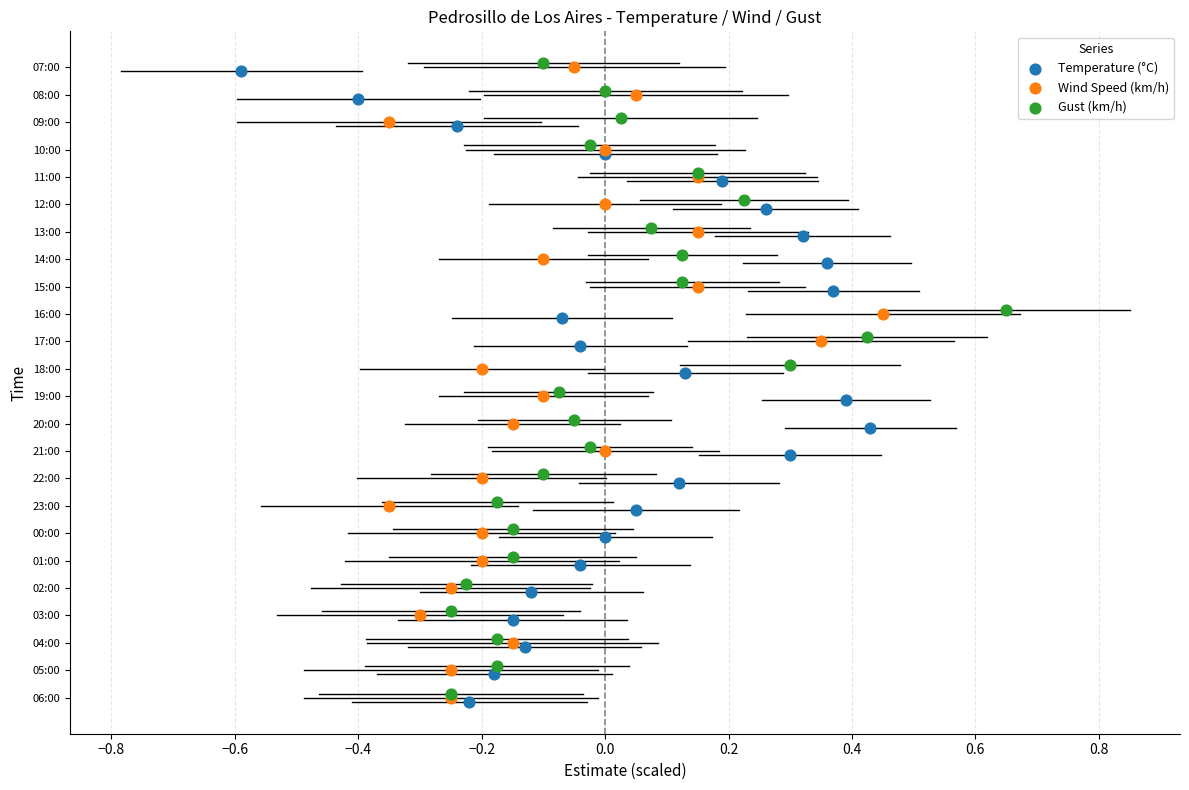

What are all the series names shown in the legend?

Temperature (°C), Wind Speed (km/h), Gust (km/h)